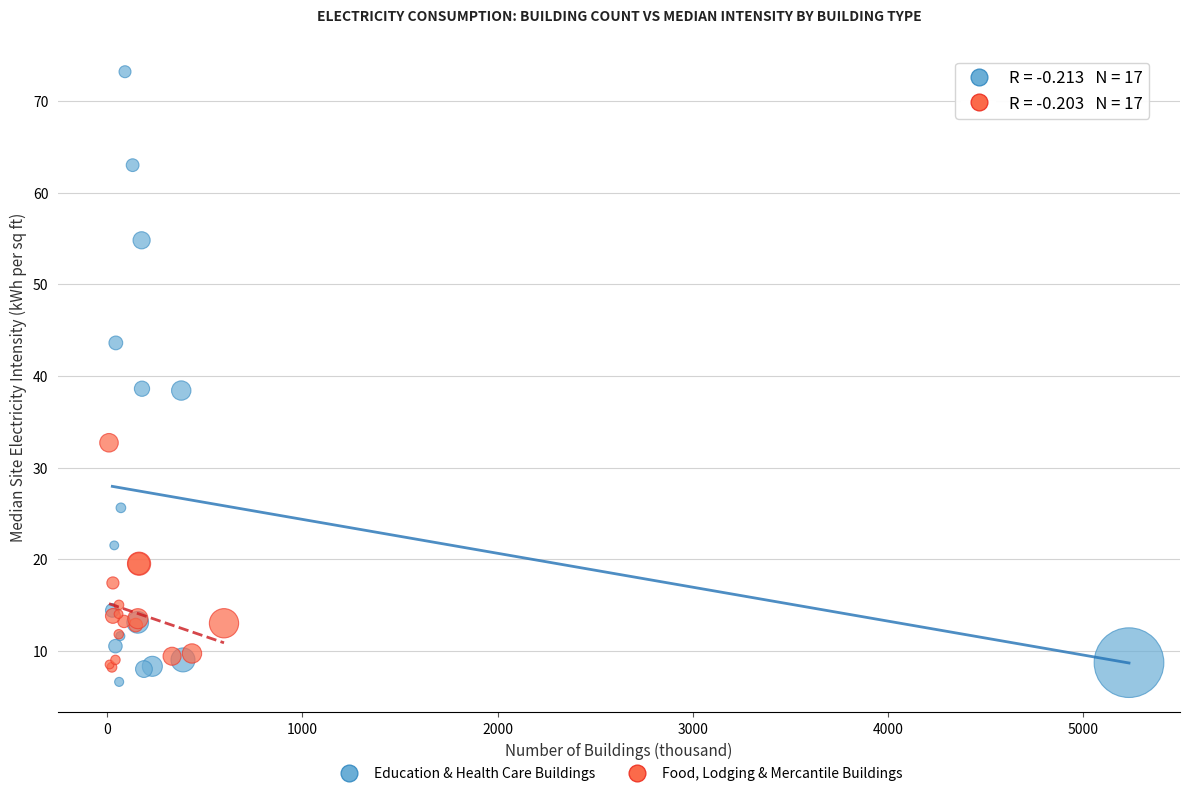

Which series reaches the minimum Y coordinate?

Education & Health Care Buildings